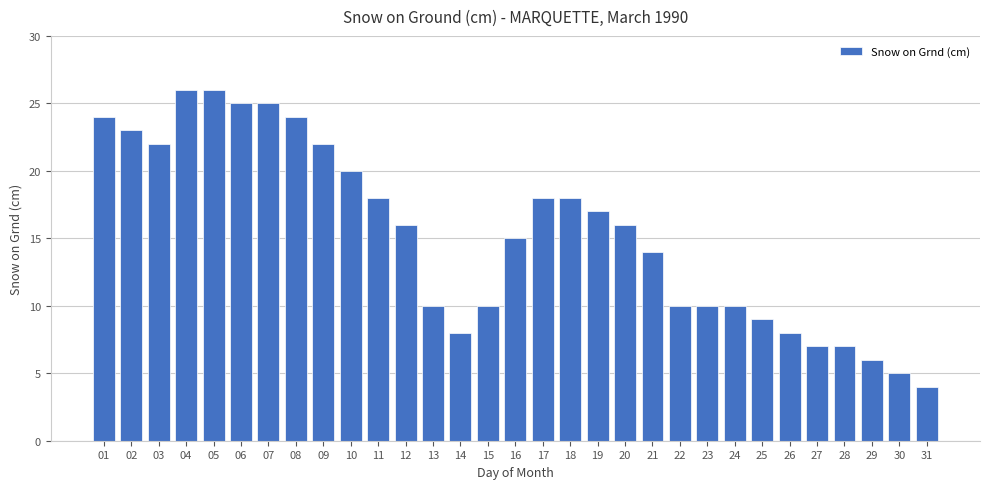

Reading left to right, transcribe all the data shown in this chart.

24	23	22	26	26	25	25	24	22	20	18	16	10	8	10	15	18	18	17	16	14	10	10	10	9	8	7	7	6	5	4